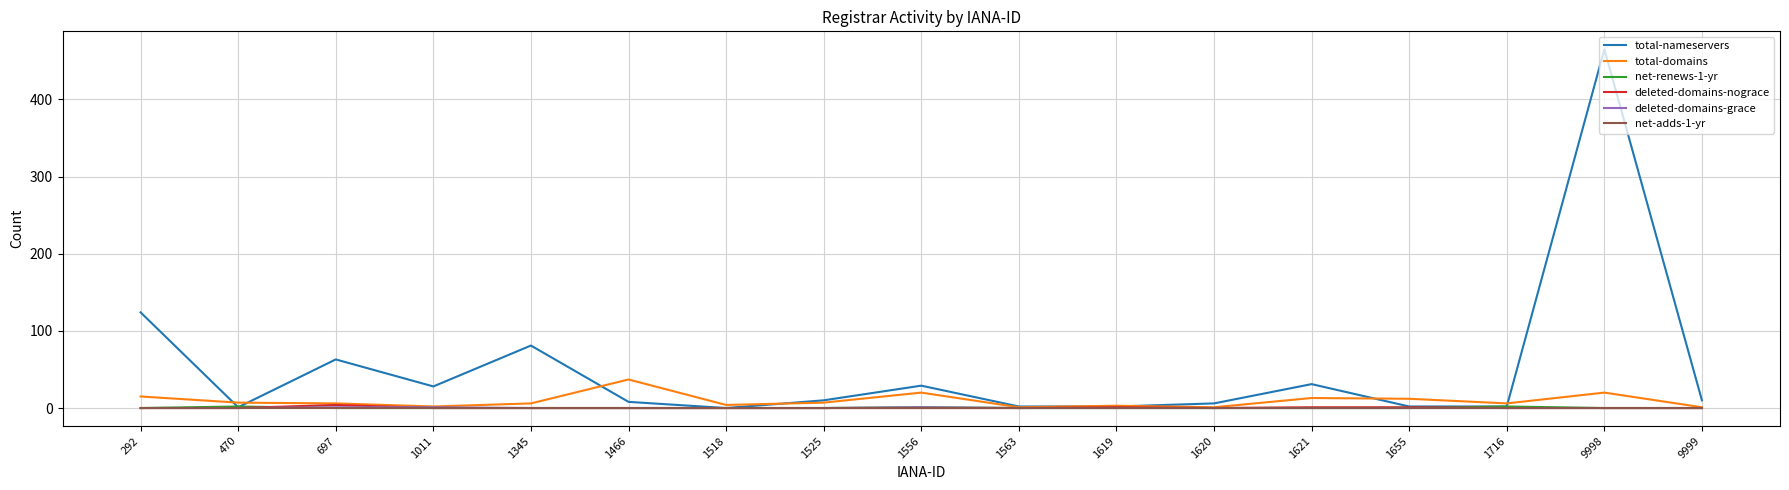

The value of net-adds-1-yr at 1563 is 0. True or false?

True